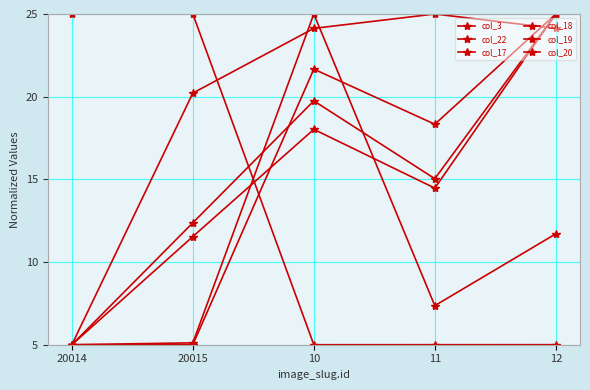

In col_18, how many points are lower than both neighbors (excluding endpoints)?

1